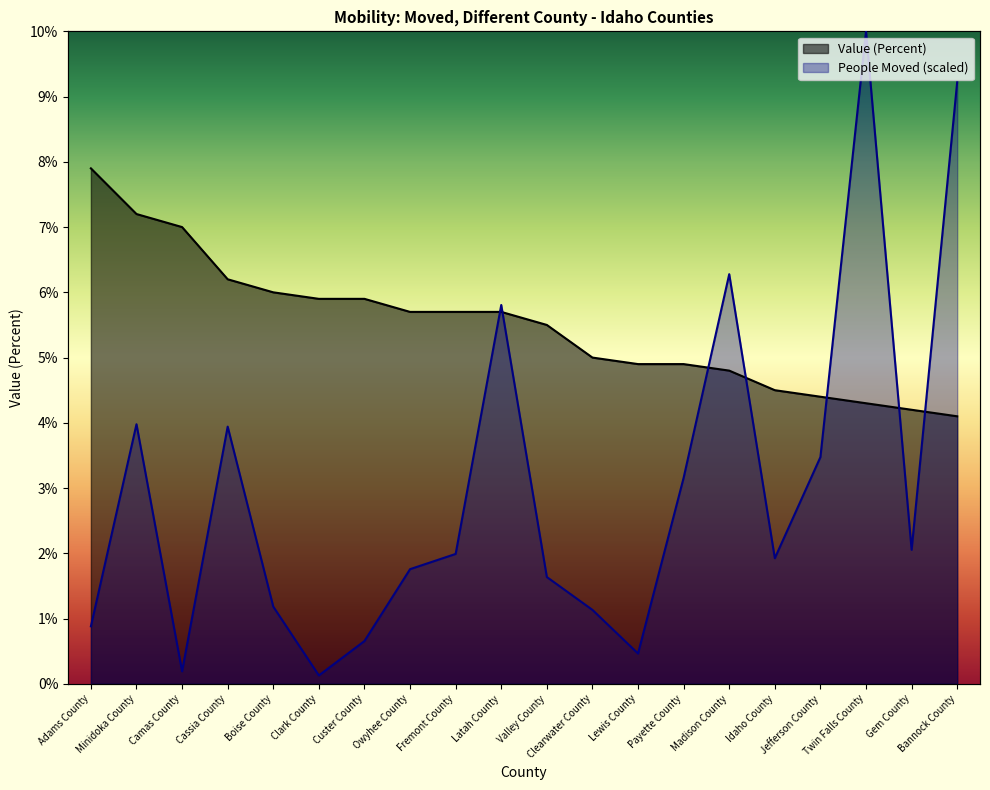

At Fremont County, list the series in order from largest to smallest.

Value (Percent), People (Moved)